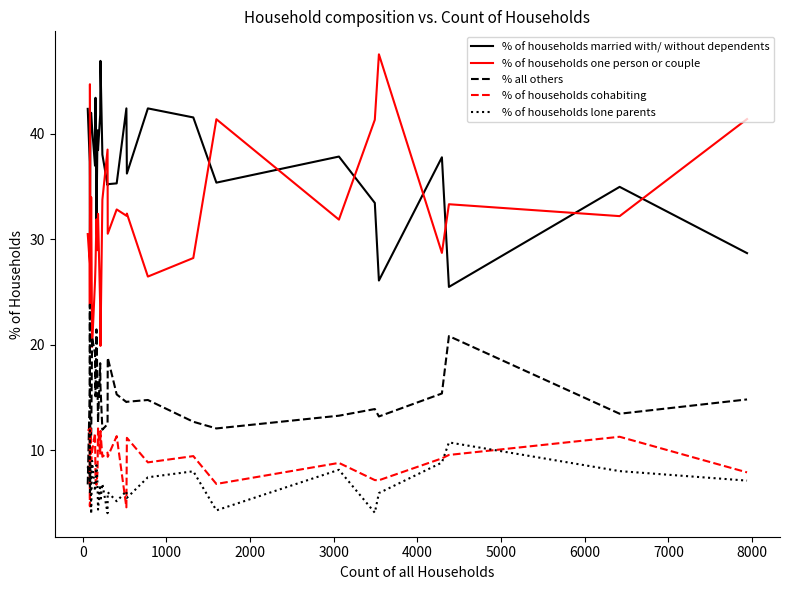

In % of households married with/ without dependents, how many points are higher than both neighbors (excluding endpoints)?

9